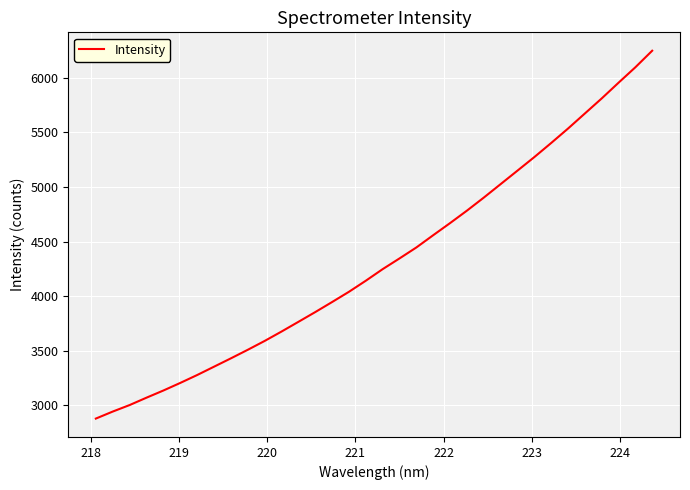

What is the maximum value shown in the chart?

6249.5